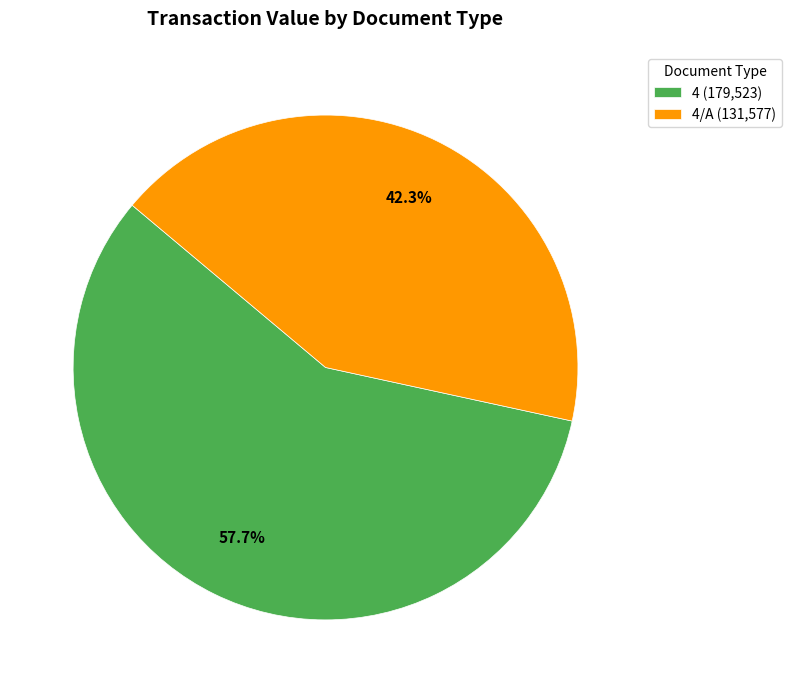

Between 4/A (131,577) and 4 (179,523), which is larger?

4 (179,523)